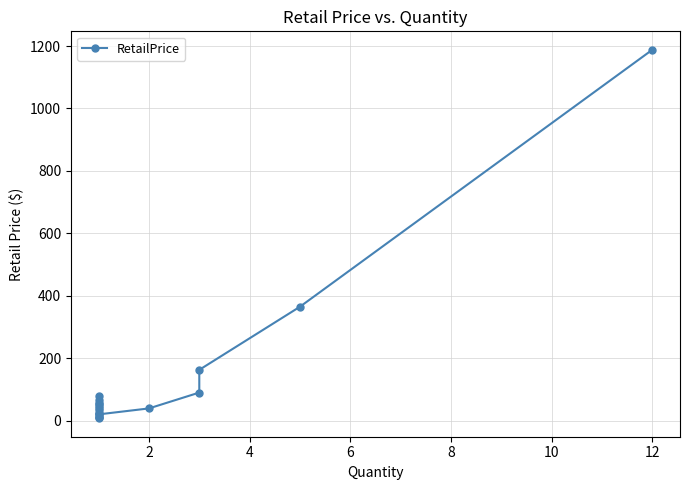

How many lines are shown in the chart?

1